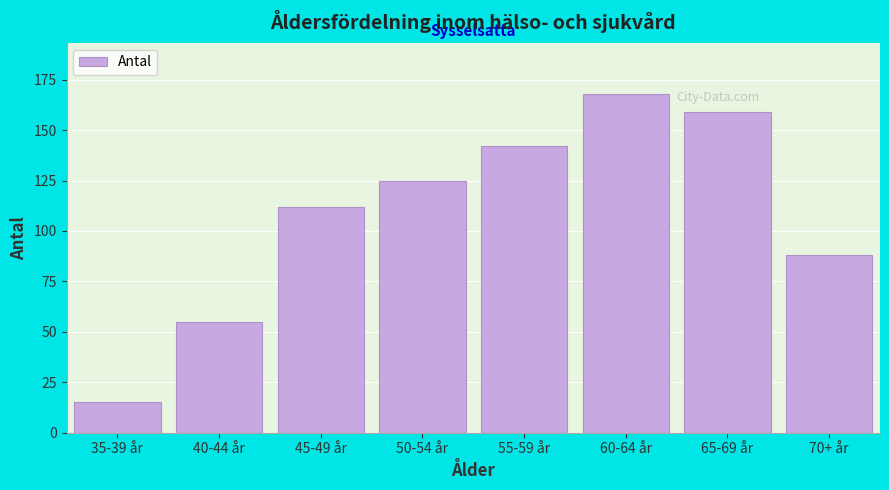

Reading left to right, extract all data points from this chart.

15	55	112	125	142	168	159	88